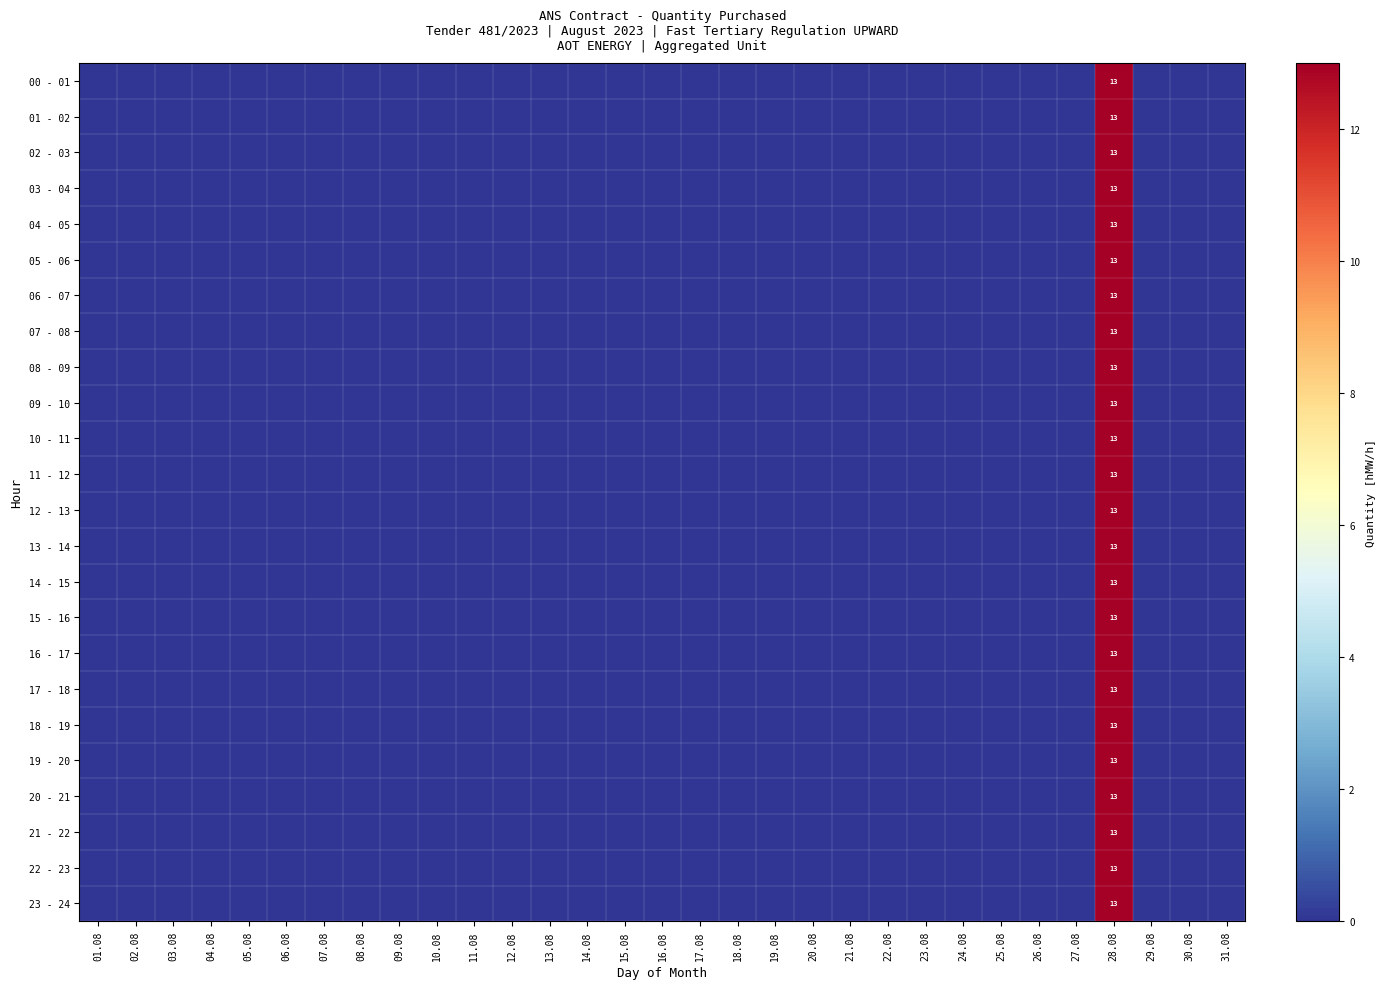

Is the value of 22 - 23 at 08.08 greater than the value of 03 - 04 at 22.08?

No